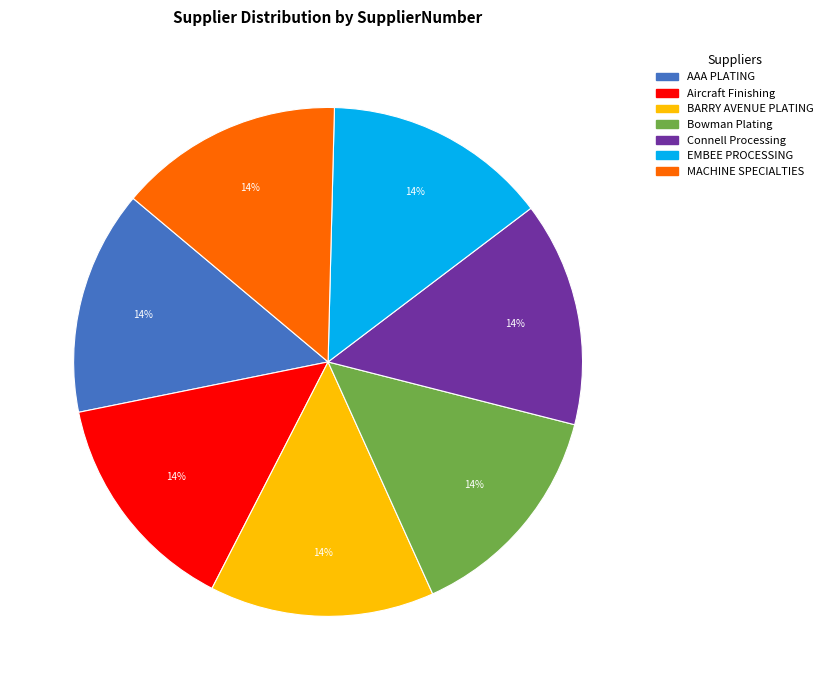

Is there a majority slice in this chart?

No